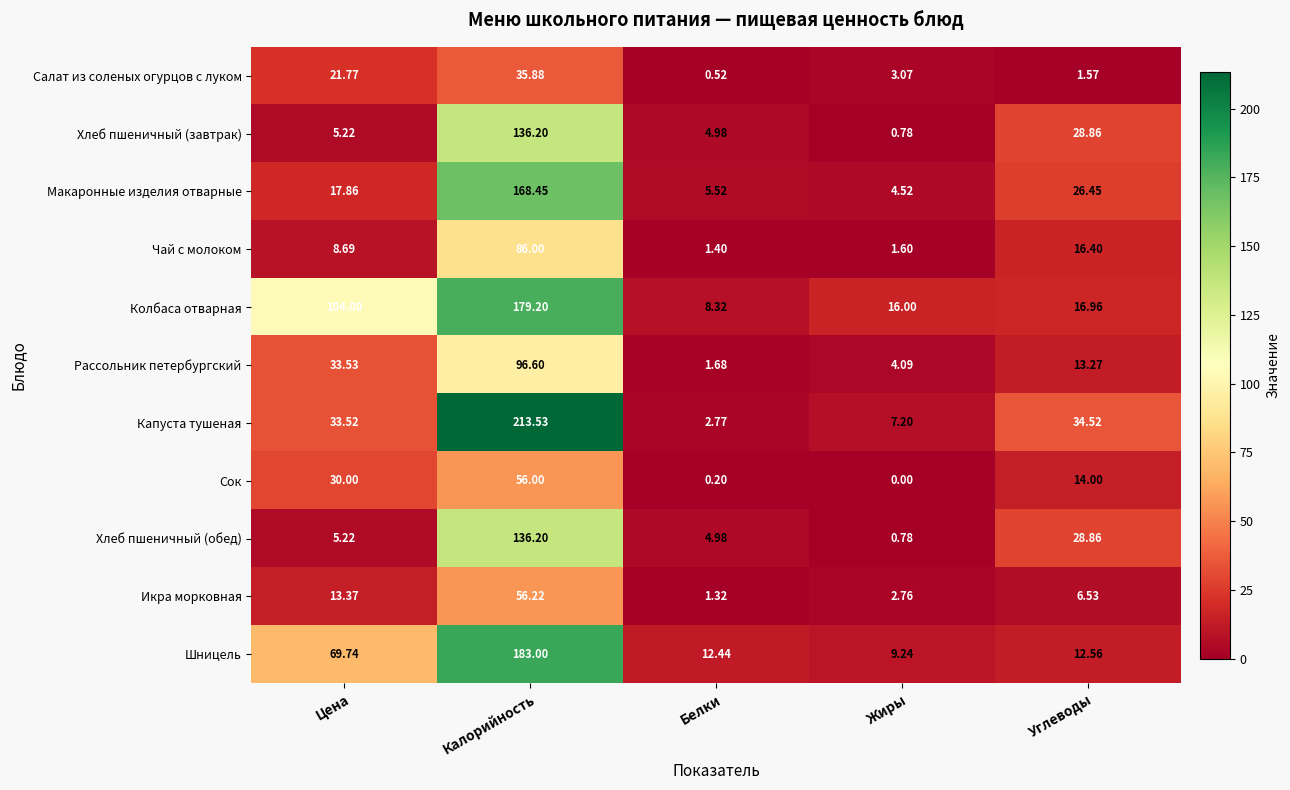

How many series are shown in this chart?

11